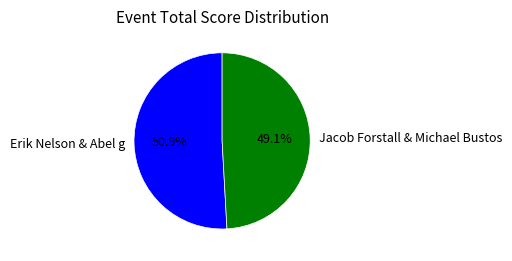

Which slice is the smallest?

Jacob Forstall & Michael Bustos